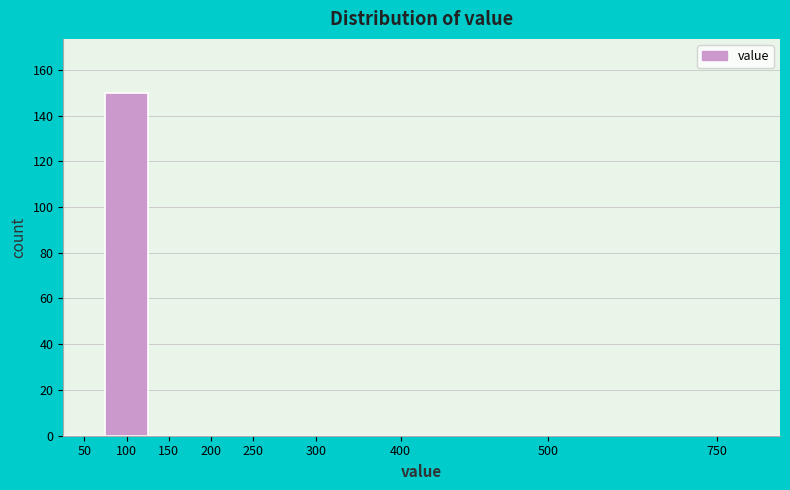

Reading left to right, transcribe all the data shown in this chart.

50=0	100=150	150=0	200=0	250=0	300=0	400=0	500=0	750=0